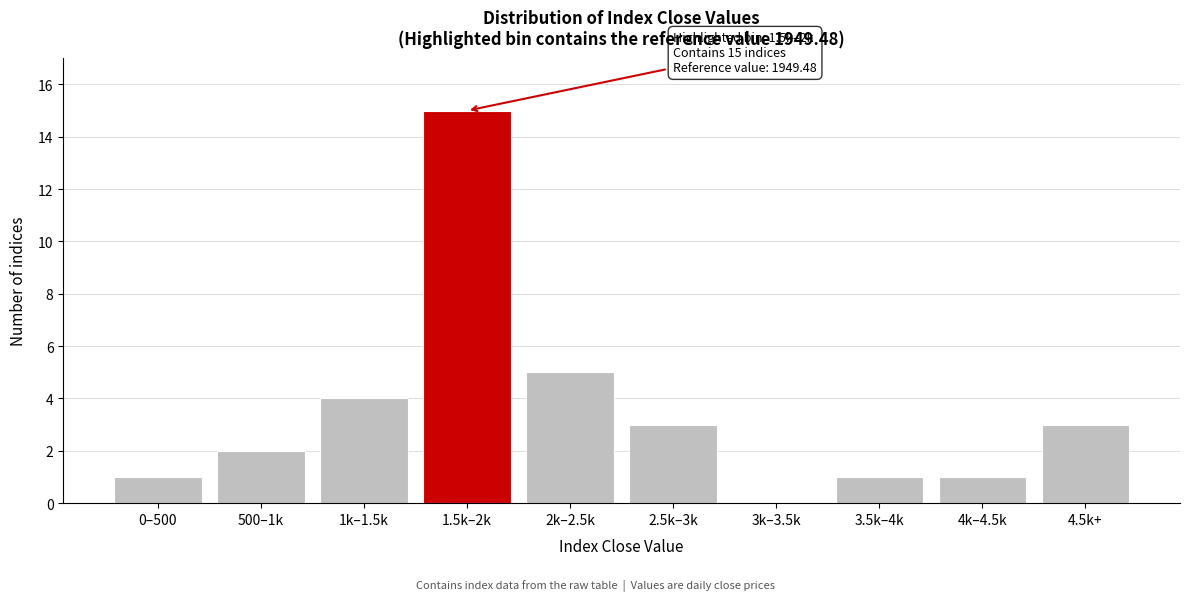

Reading right to left, list all the values displayed in this chart.

4.5k+=3	4k–4.5k=1	3.5k–4k=1	3k–3.5k=0	2.5k–3k=3	2k–2.5k=5	1.5k–2k=15	1k–1.5k=4	500–1k=2	0–500=1